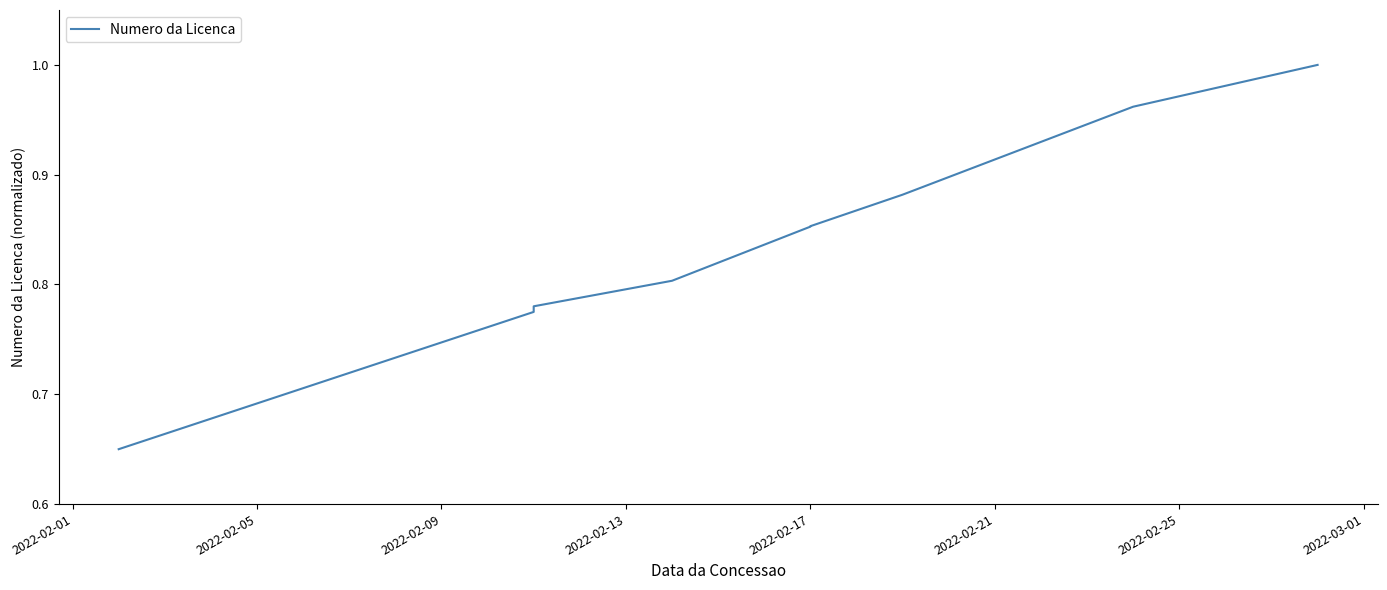

Count the number of data series in this chart.

1